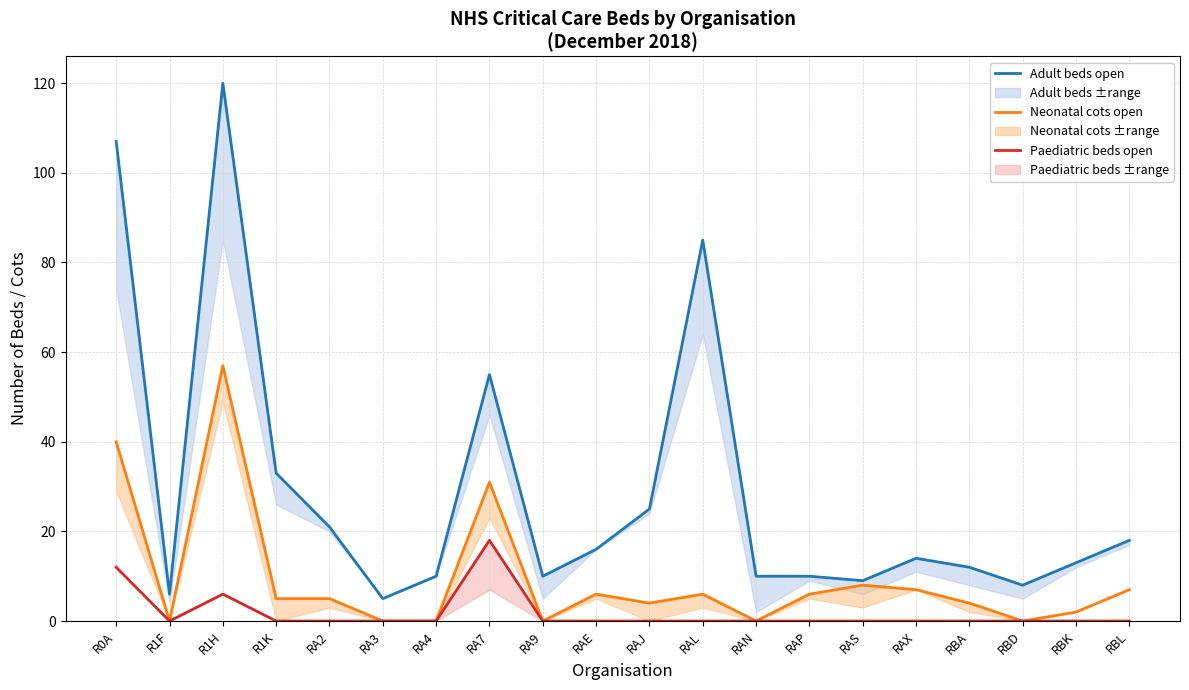

Does the chart have visible grid lines?

Yes